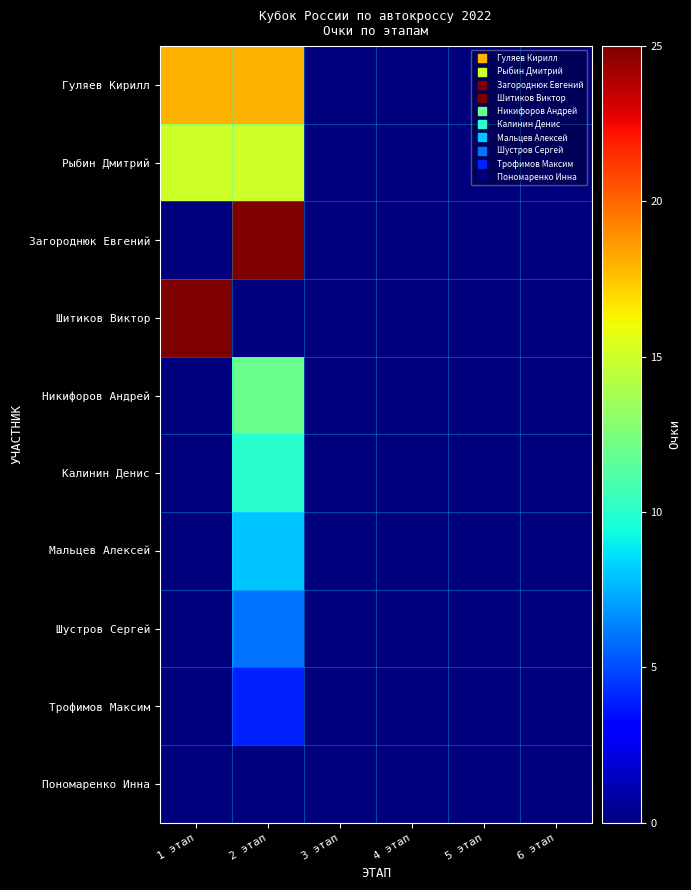

Reading left to right, what are all the values shown in this chart?

Гуляев Кирилл: 1 этап=18	2 этап=18	3 этап=0	4 этап=0	5 этап=0	6 этап=0
Рыбин Дмитрий: 1 этап=15	2 этап=15	3 этап=0	4 этап=0	5 этап=0	6 этап=0
Загороднюк Евгений: 1 этап=0	2 этап=25	3 этап=0	4 этап=0	5 этап=0	6 этап=0
Шитиков Виктор: 1 этап=25	2 этап=0	3 этап=0	4 этап=0	5 этап=0	6 этап=0
Никифоров Андрей: 1 этап=0	2 этап=12	3 этап=0	4 этап=0	5 этап=0	6 этап=0
Калинин Денис: 1 этап=0	2 этап=10	3 этап=0	4 этап=0	5 этап=0	6 этап=0
Мальцев Алексей: 1 этап=0	2 этап=8	3 этап=0	4 этап=0	5 этап=0	6 этап=0
Шустров Сергей: 1 этап=0	2 этап=6	3 этап=0	4 этап=0	5 этап=0	6 этап=0
Трофимов Максим: 1 этап=0	2 этап=4	3 этап=0	4 этап=0	5 этап=0	6 этап=0
Пономаренко Инна: 1 этап=0	2 этап=0	3 этап=0	4 этап=0	5 этап=0	6 этап=0